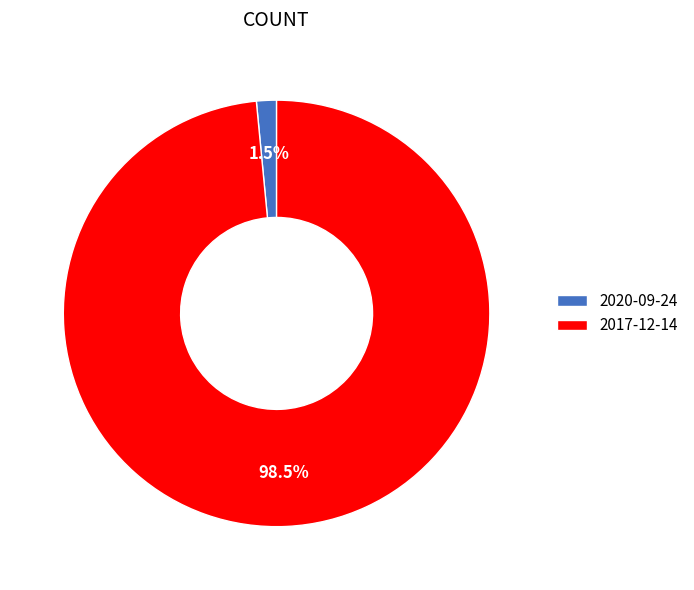

Which has a higher value, 2017-12-14 or 2020-09-24?

2017-12-14